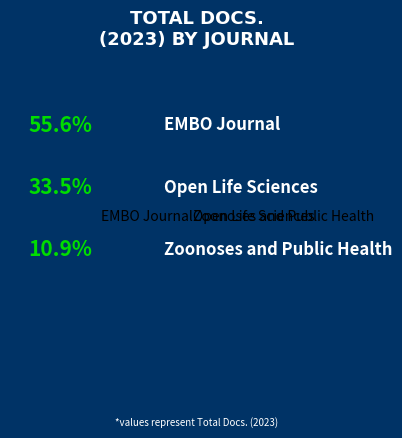

The Zoonoses and Public Health slice represents 1% of the pie. True or false?

False